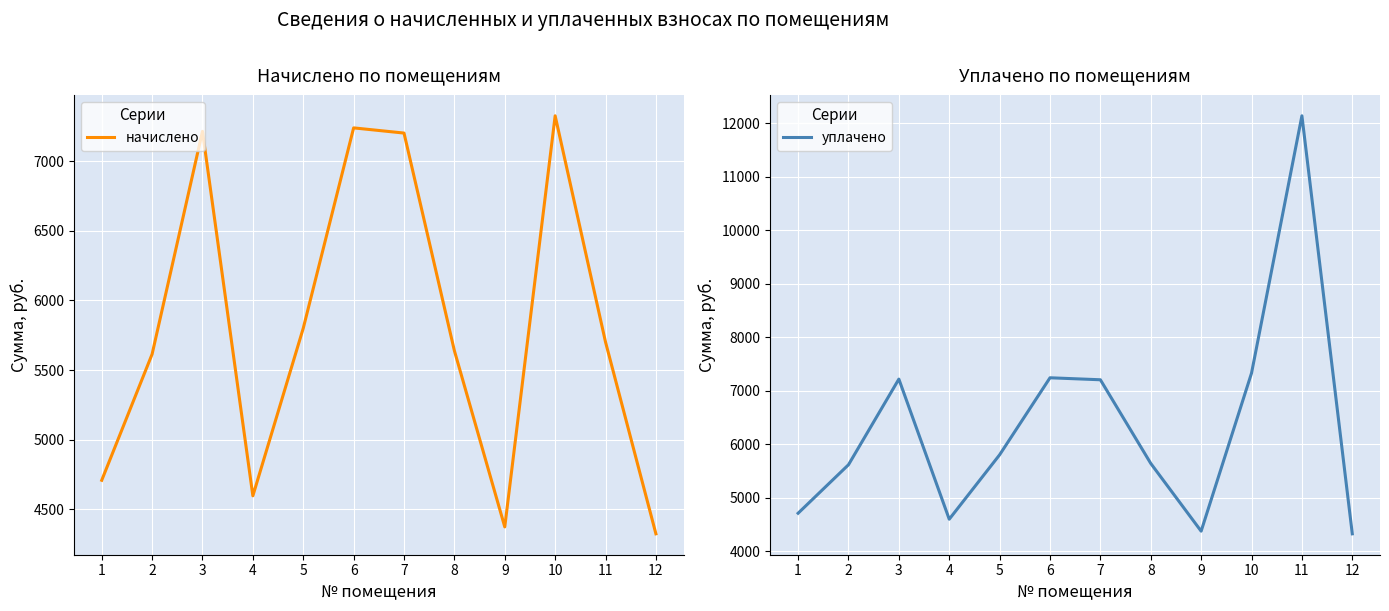

At how many categories does at least one series exceed 11422?

1